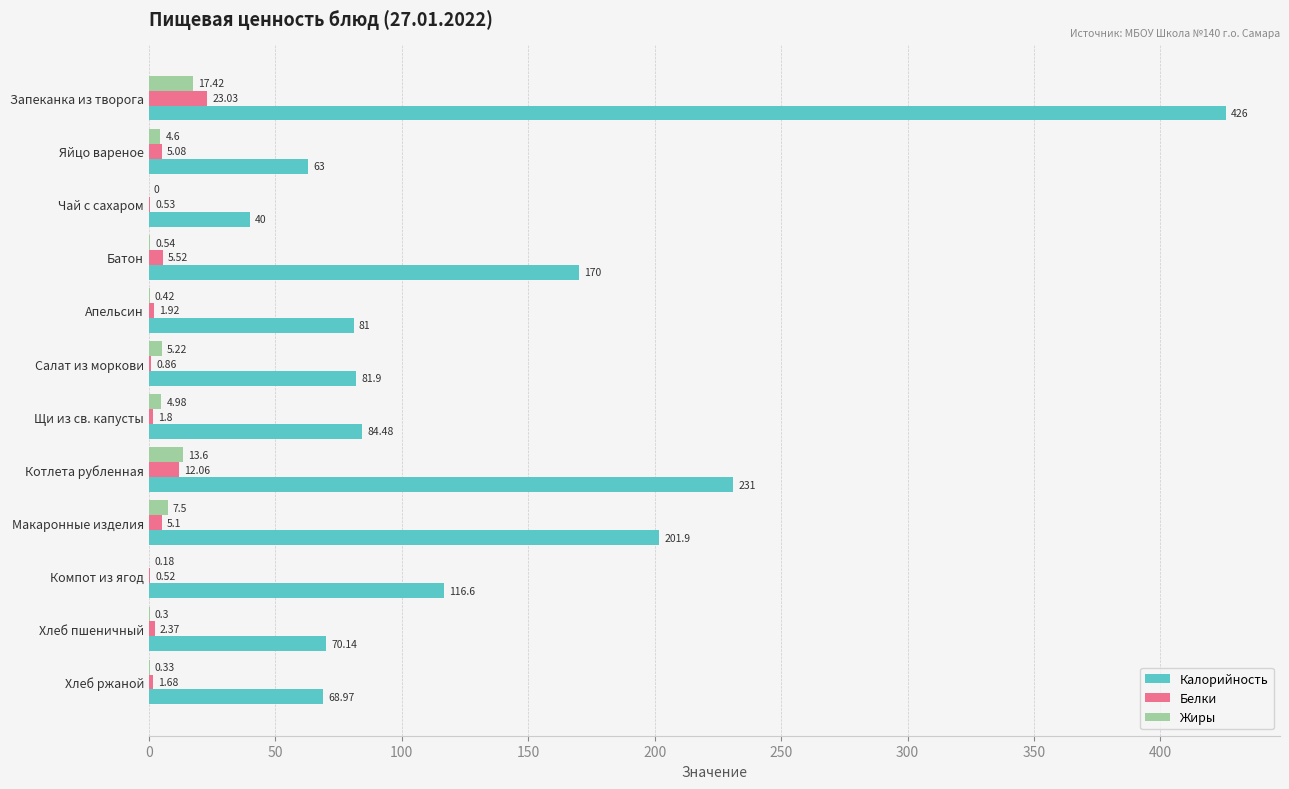

Which series changed the most between Яйцо вареное and Чай с сахаром?

Калорийность